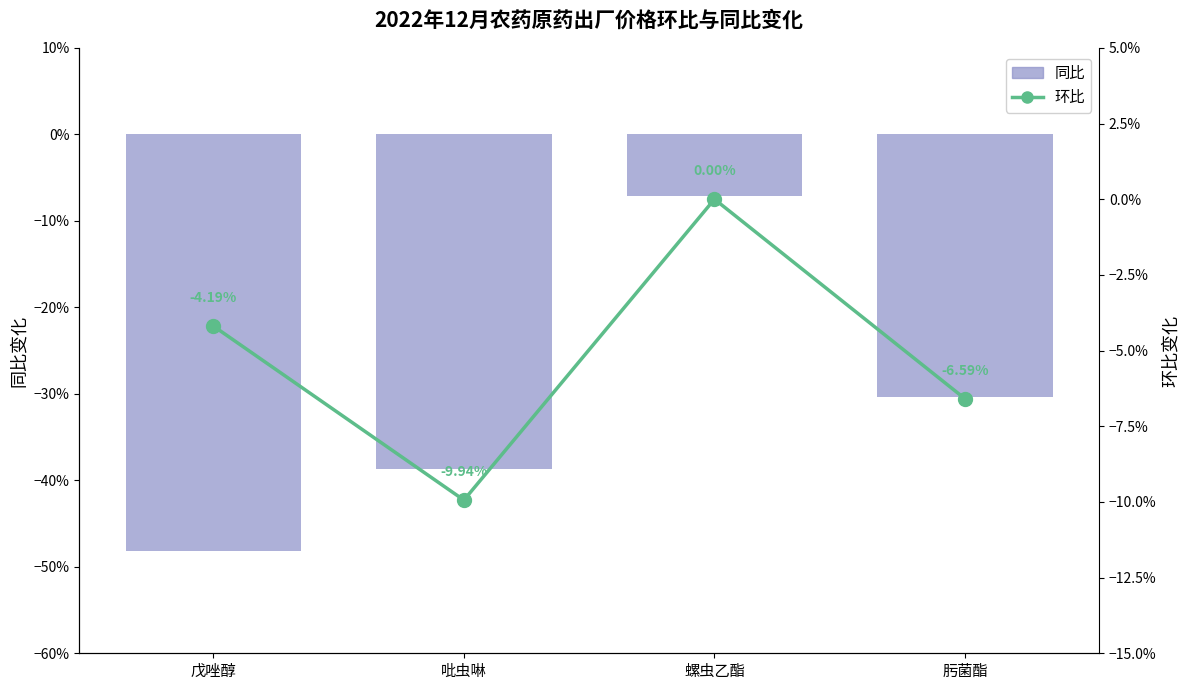

What position from the left is 吡虫啉?

2